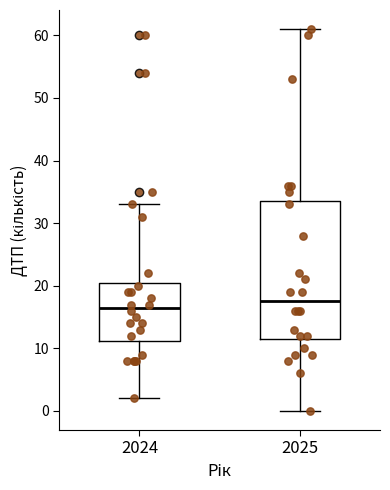

Where does the upper whisker of the box at x = 2024 end on the y-axis? The values are not printed on the chart, so give them approximately, as read against the axis.

33